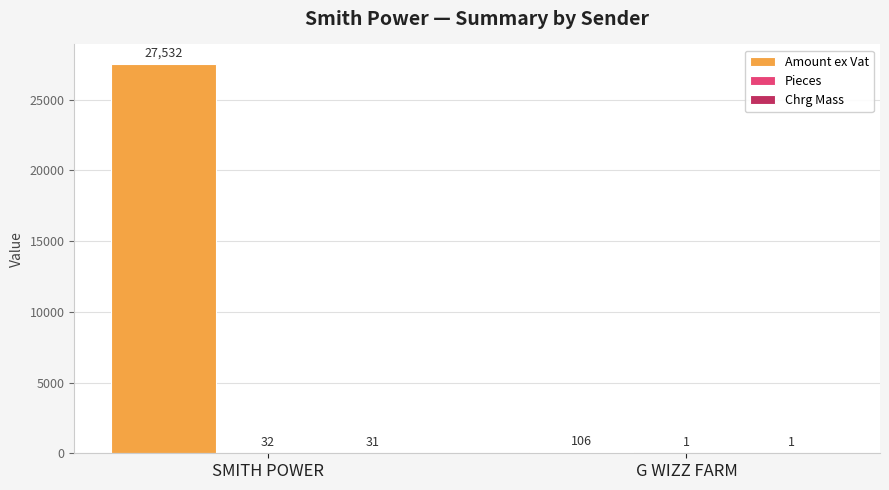

At which label does Amount ex Vat first exceed 27532?

SMITH POWER